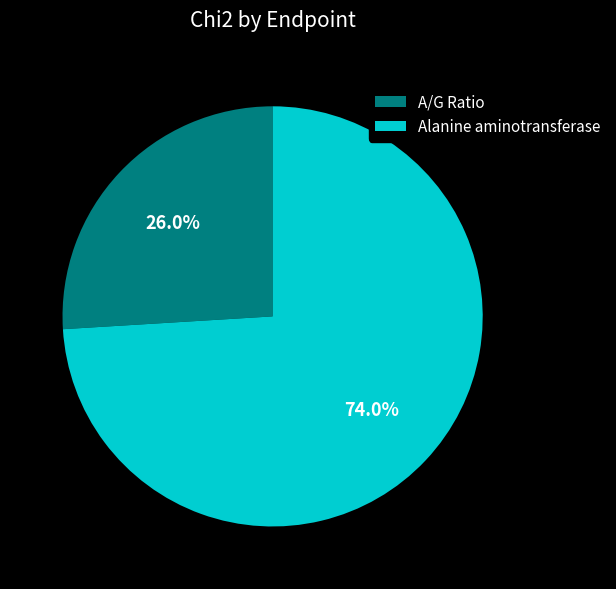

True or false: Alanine aminotransferase accounts for 74% of the total.

True